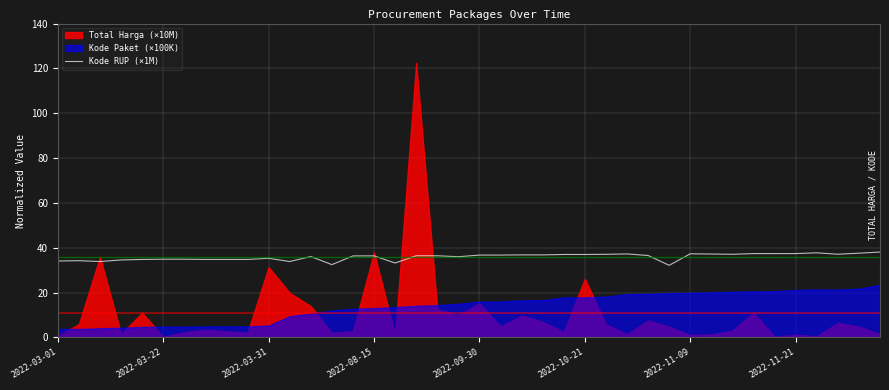

What is the highest value of the Kode RUP (×1M) series?

38.1